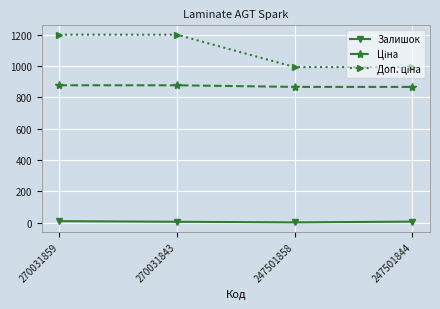

What is the maximum value shown in the chart?

1198.6